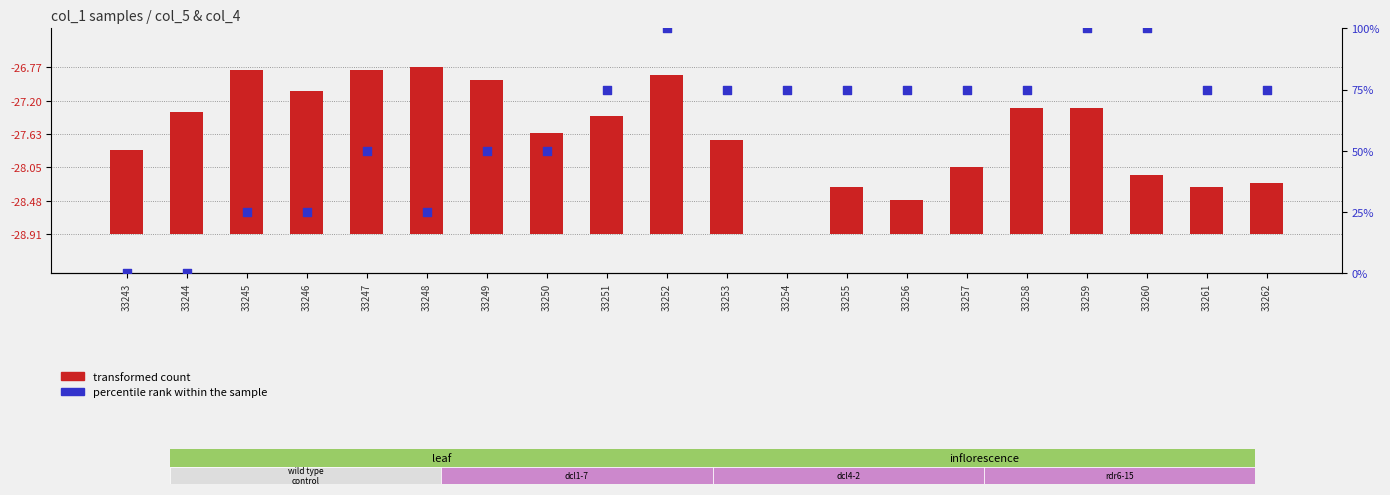

What are all the series names shown in the legend?

transformed count, percentile rank within the sample